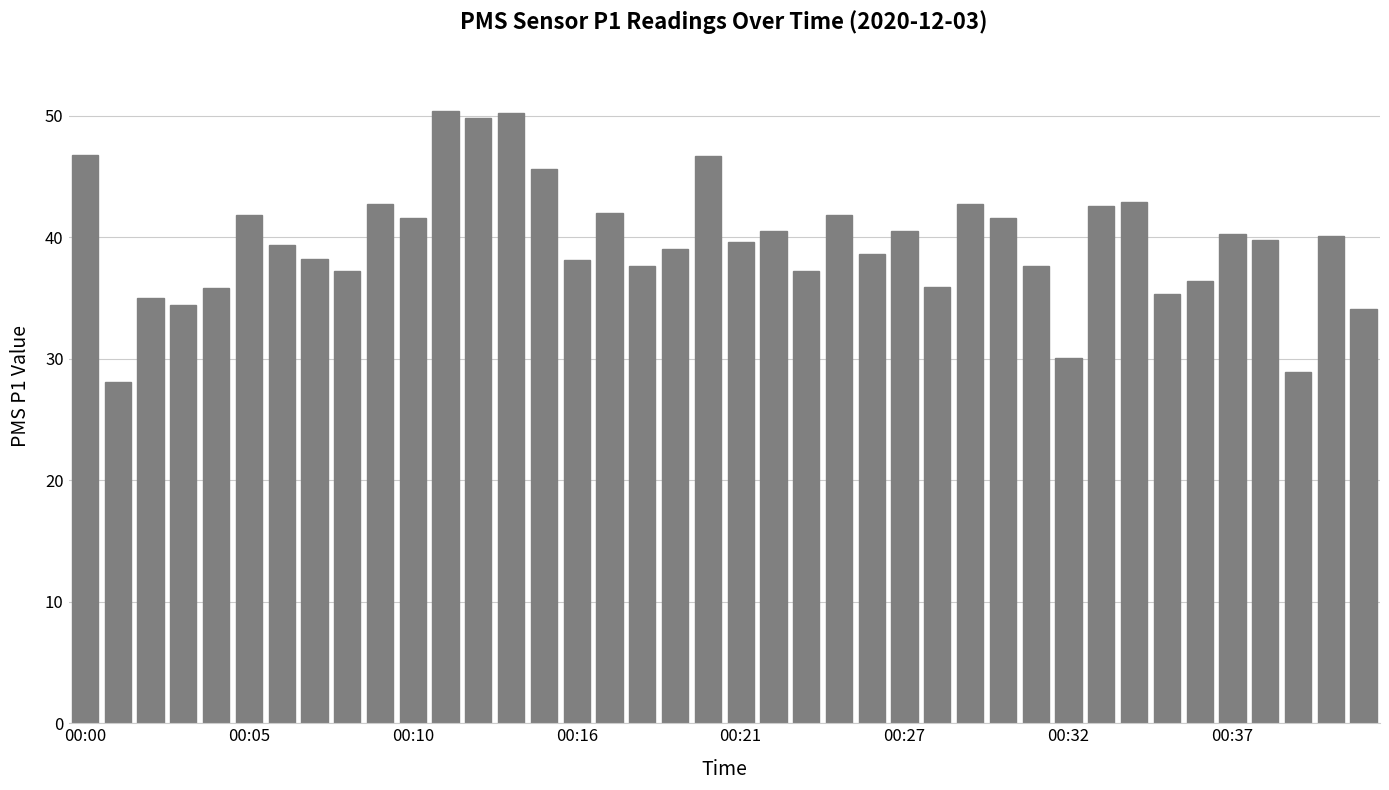

What is the sum of all values?

1586.9